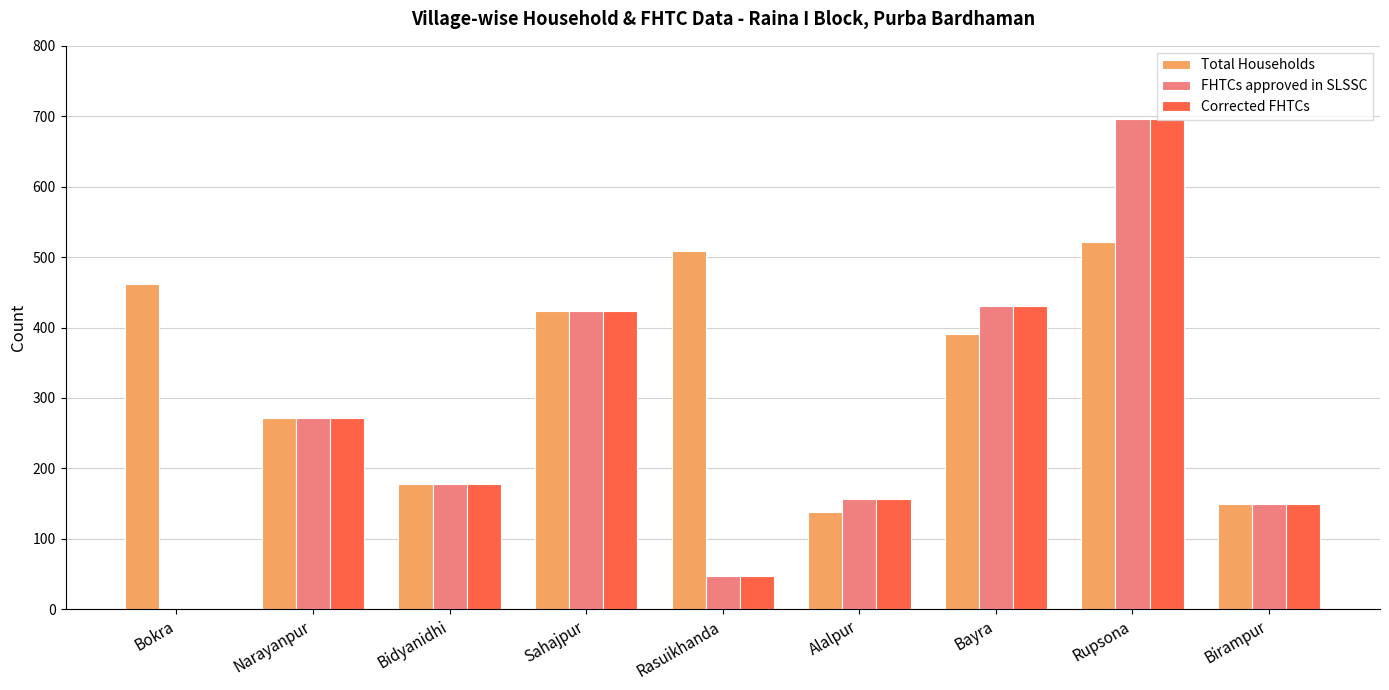

Reading left to right, list all the values displayed in this chart.

Total Households: Bokra=462	Narayanpur=272	Bidyanidhi=178	Sahajpur=424	Rasuikhanda=509	Alalpur=138	Bayra=391	Rupsona=522	Birampur=150
FHTCs approved in SLSSC: Bokra=0	Narayanpur=272	Bidyanidhi=178	Sahajpur=424	Rasuikhanda=47	Alalpur=156	Bayra=430	Rupsona=696	Birampur=150
Corrected FHTCs: Bokra=0	Narayanpur=272	Bidyanidhi=178	Sahajpur=424	Rasuikhanda=47	Alalpur=156	Bayra=430	Rupsona=696	Birampur=150